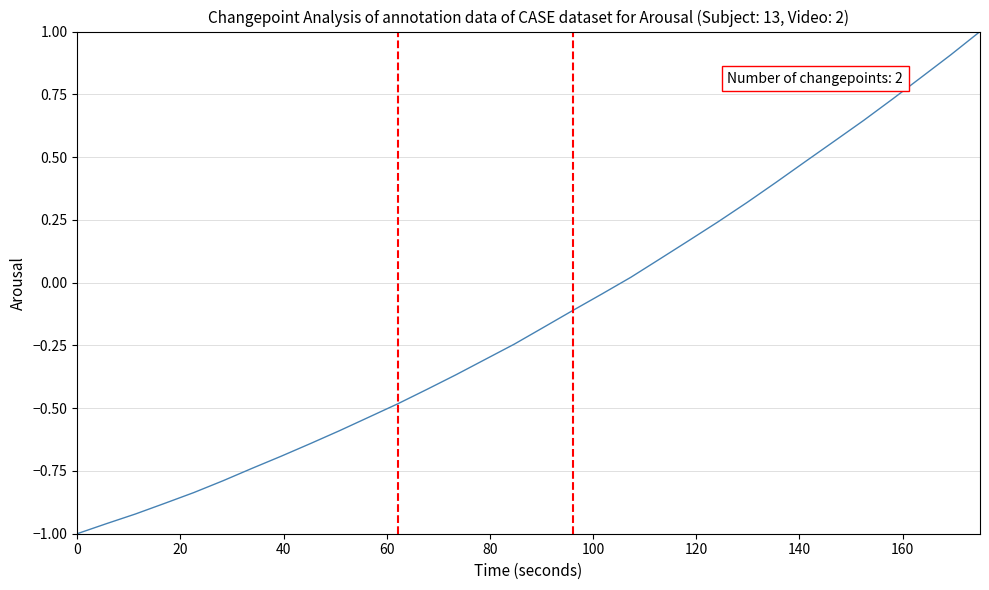

True or false: there are more than 2 points higher than both neighbors.

False